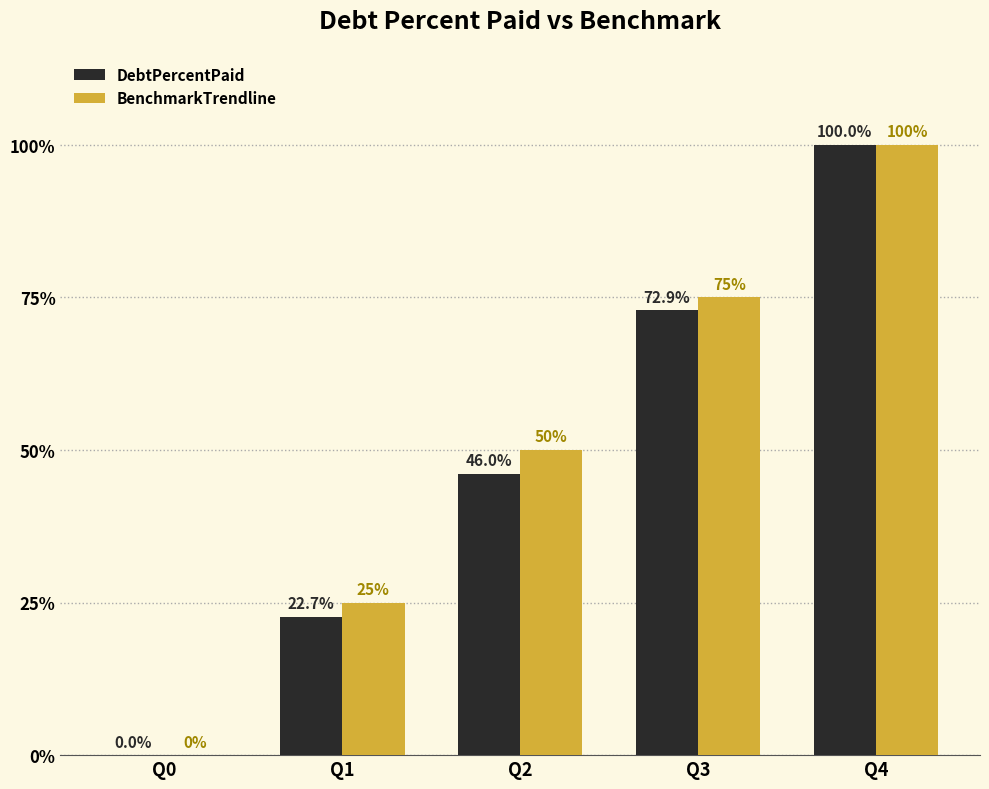

Between Q2 and Q3, which series saw the biggest shift?

DebtPercentPaid